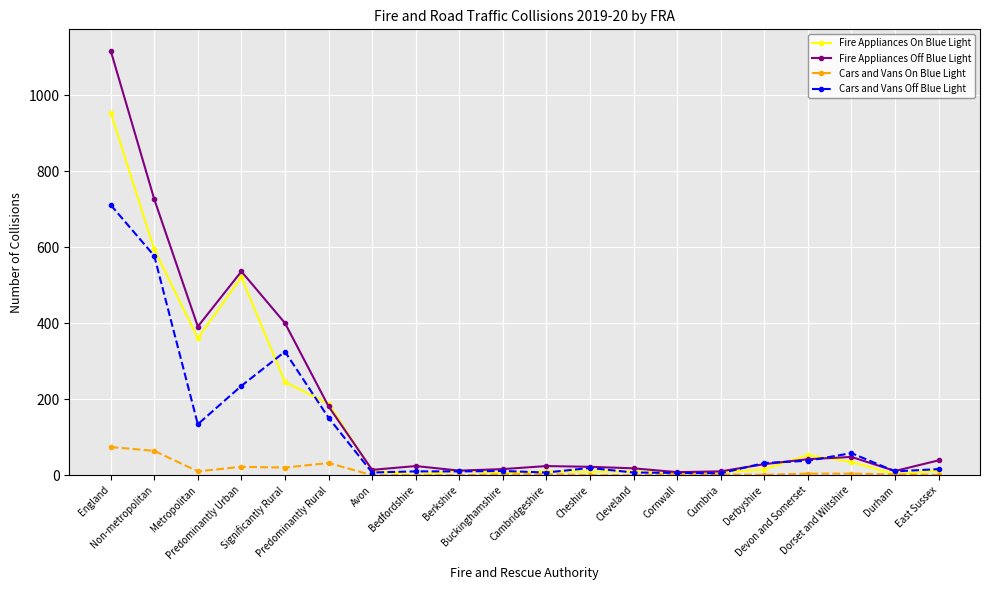

How many data points in Cars and Vans On Blue Light are less than 3?

10